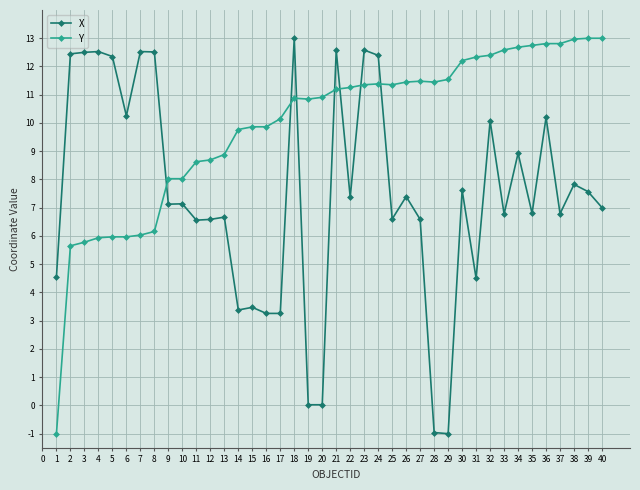

What is the maximum value for X?

13.0